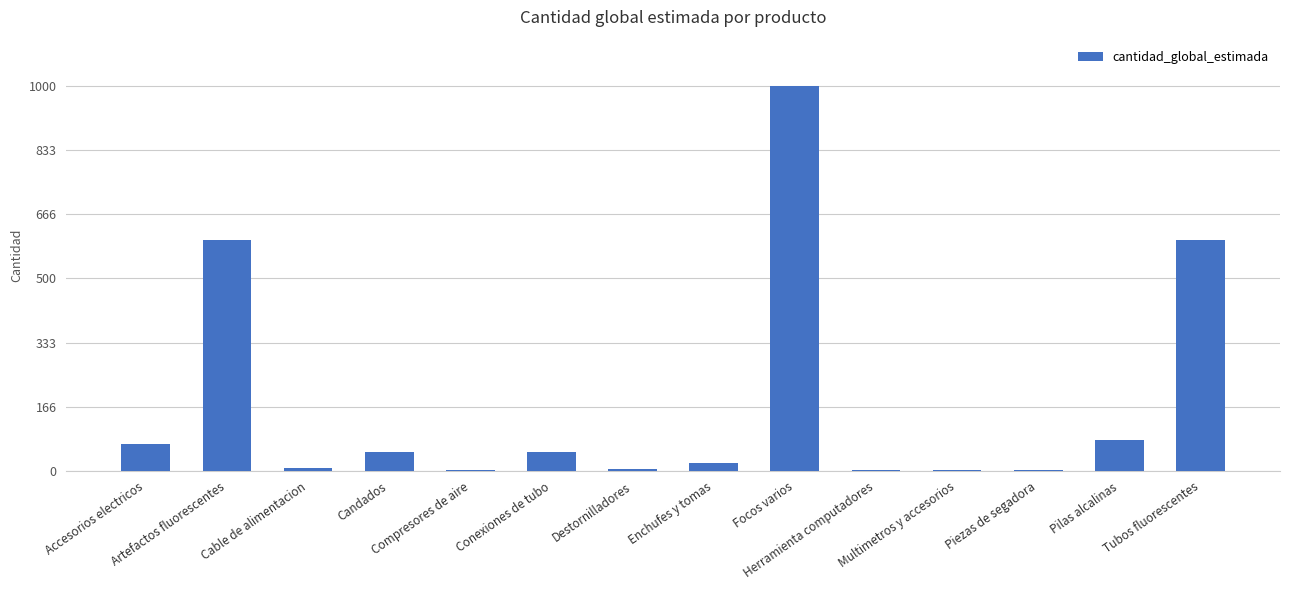

What is the sum of all values?

2486